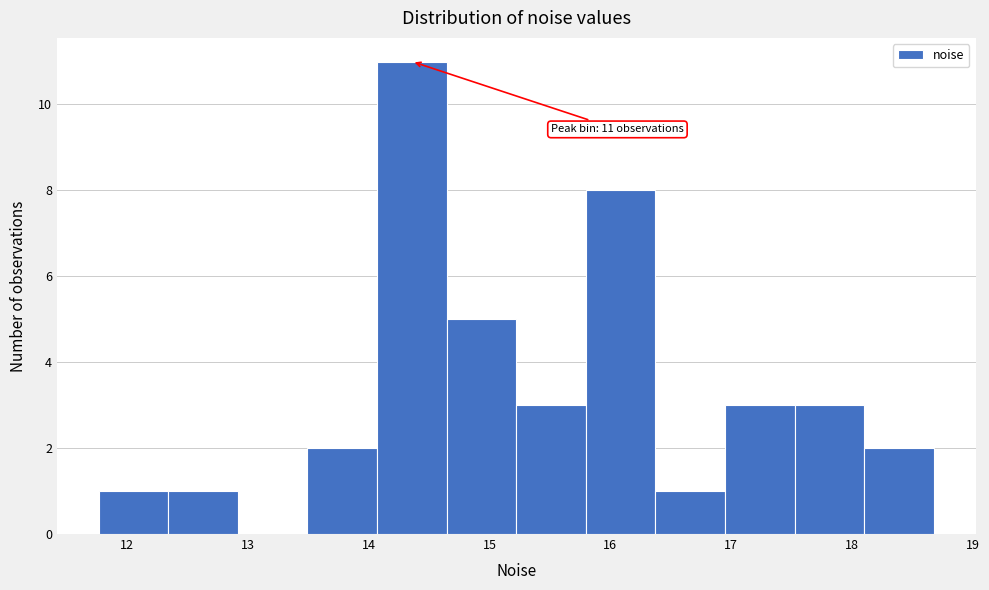

Over which range of the x-axis is the bar tallest?

14.1 to 14.6